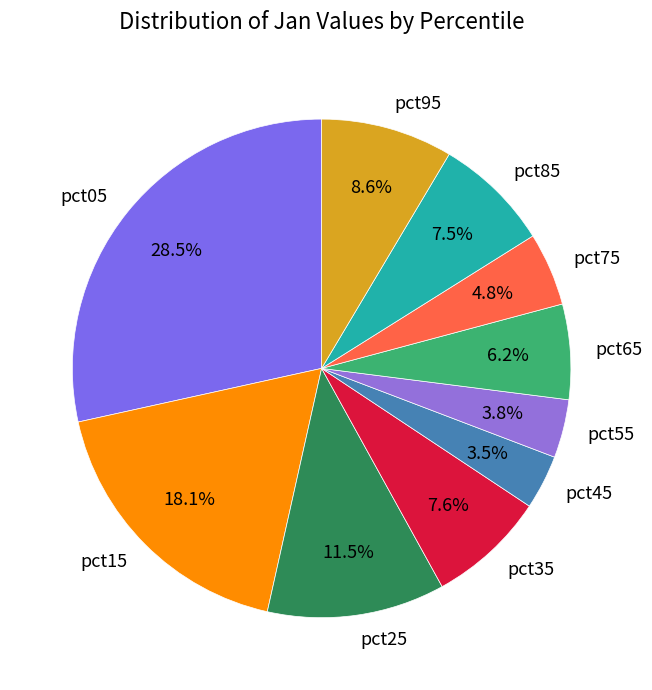

The pct65 slice represents 1% of the pie. True or false?

False